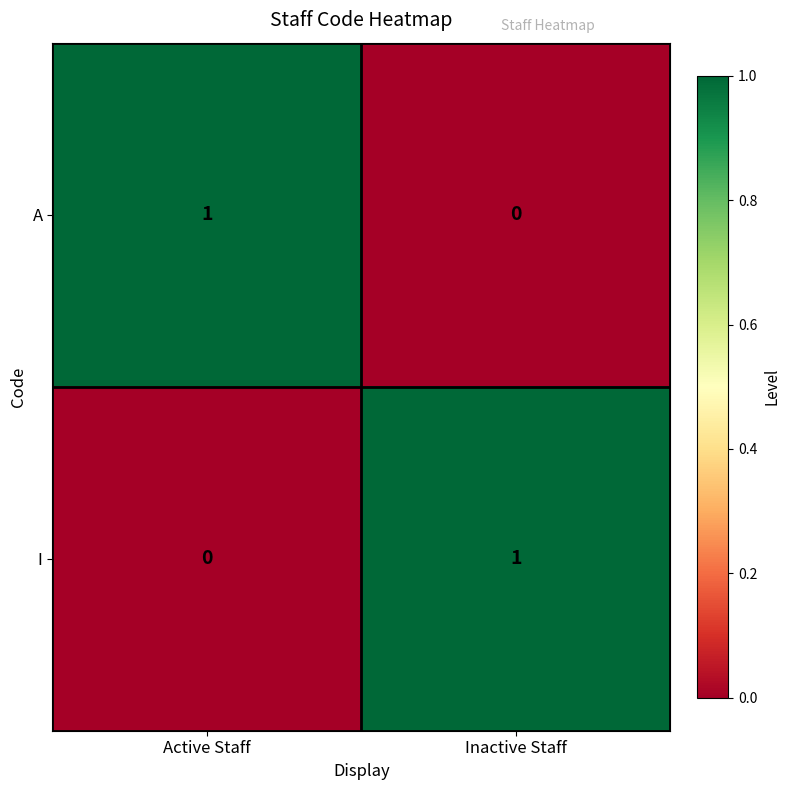

Is it true that I equals 1 at Inactive Staff?

True